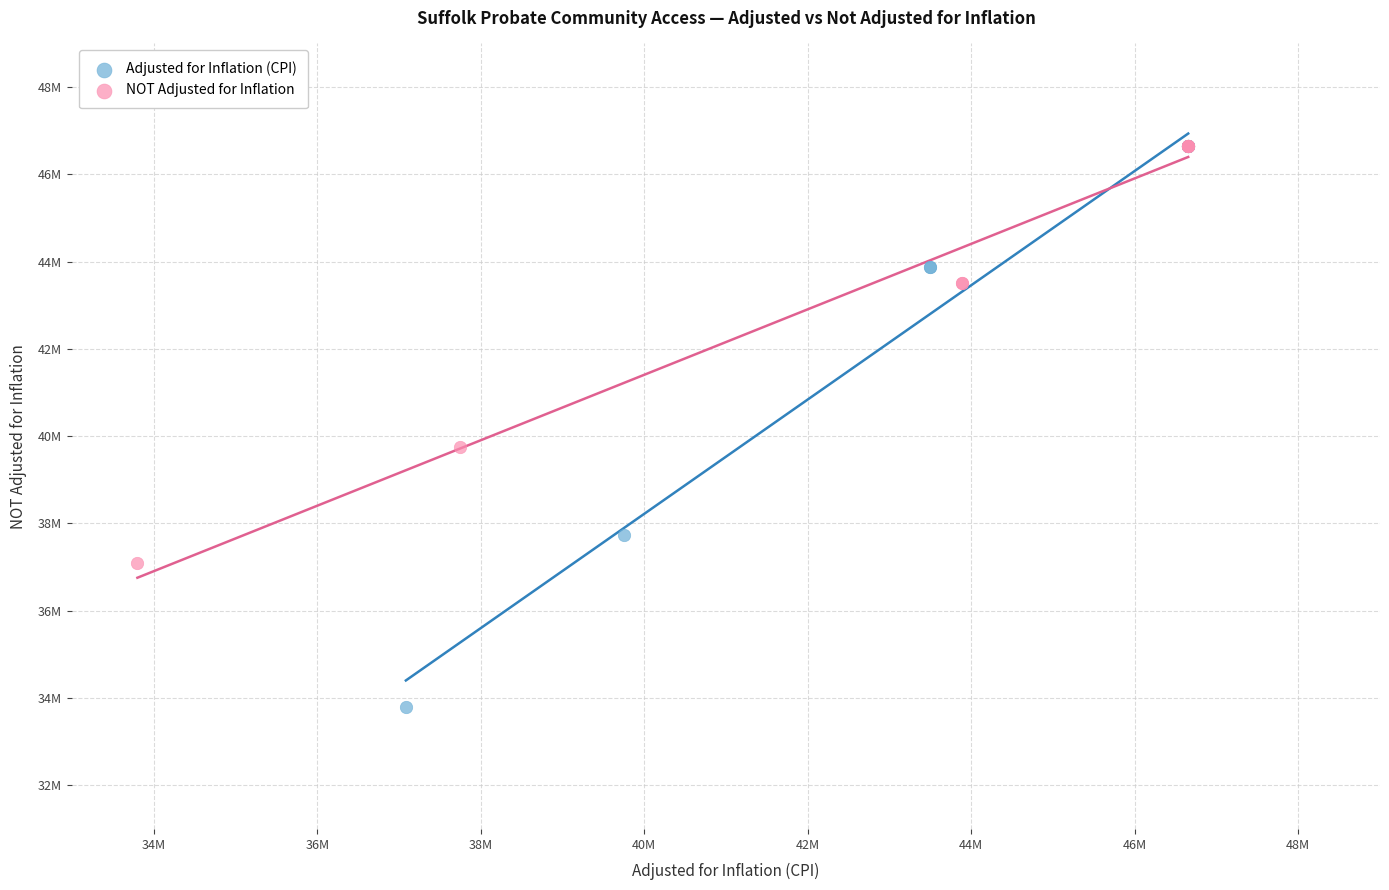

Which series contains the lowest Y value?

Adjusted for Inflation (CPI)